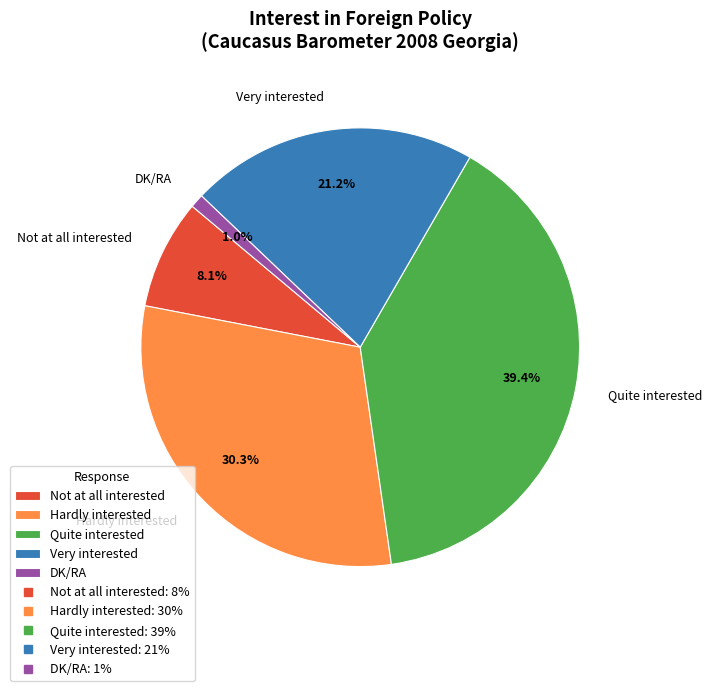

To the nearest percent, what is the combined percentage of Hardly interested and Not at all interested?

38%